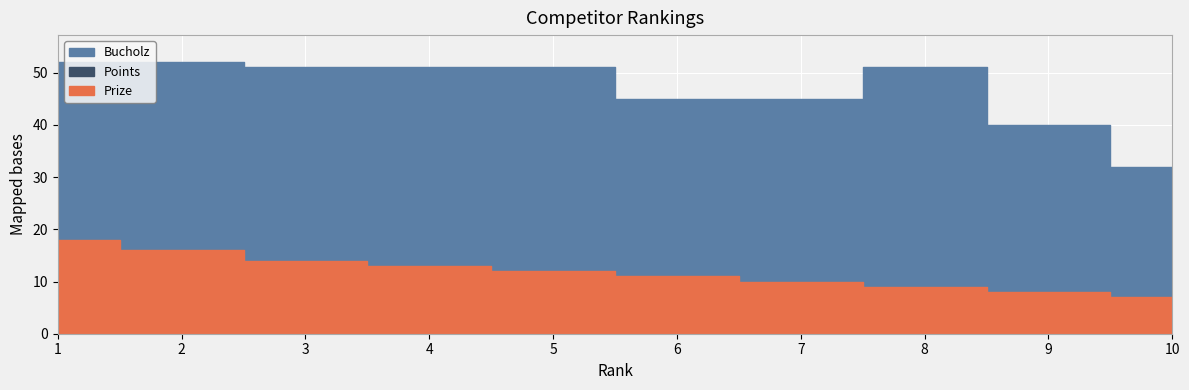

Reading left to right, what are all the values shown in this chart?

Prize: 1=18	2=16	3=14	4=13	5=12	6=11	7=10	8=9	9=8	10=7
Points: 1=12	2=12	3=12	4=7	5=6	6=6	7=5	8=4	9=4	10=0
Bucholz: 1=52	2=52	3=51	4=51	5=51	6=45	7=45	8=51	9=40	10=32